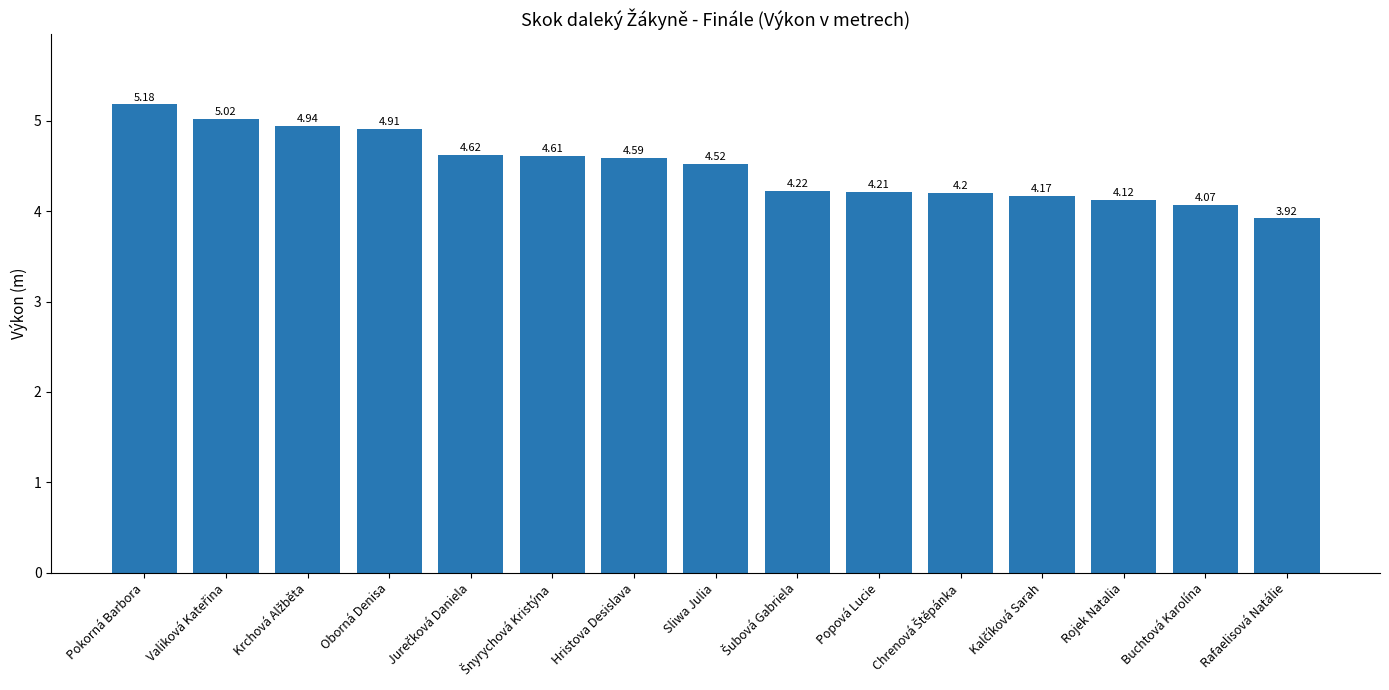

What is the sum of the values at Buchtová Karolína and Rafaelisová Natálie?

8.0